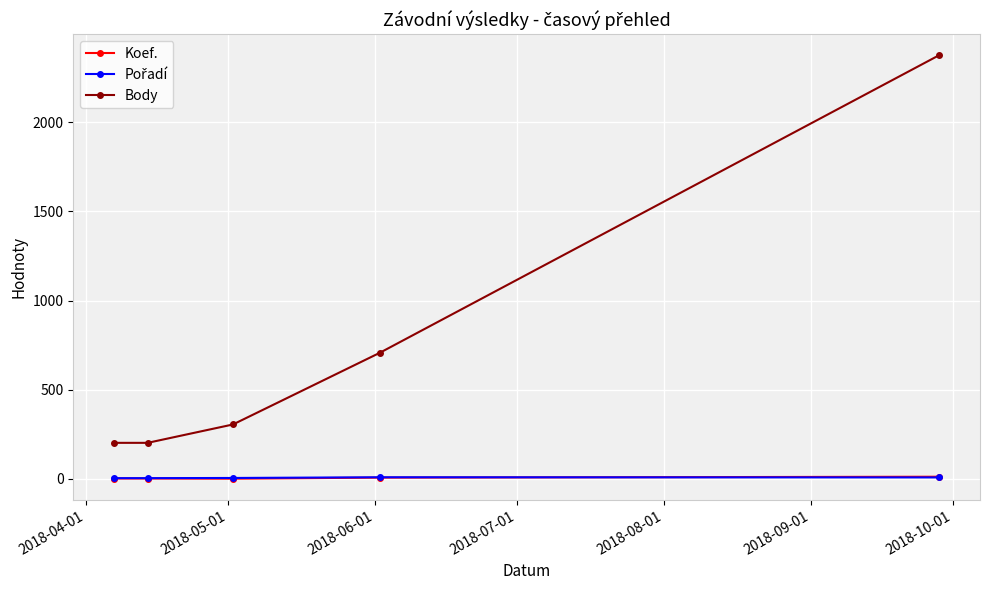

True or false: Koef. and Body cross at least once.

False